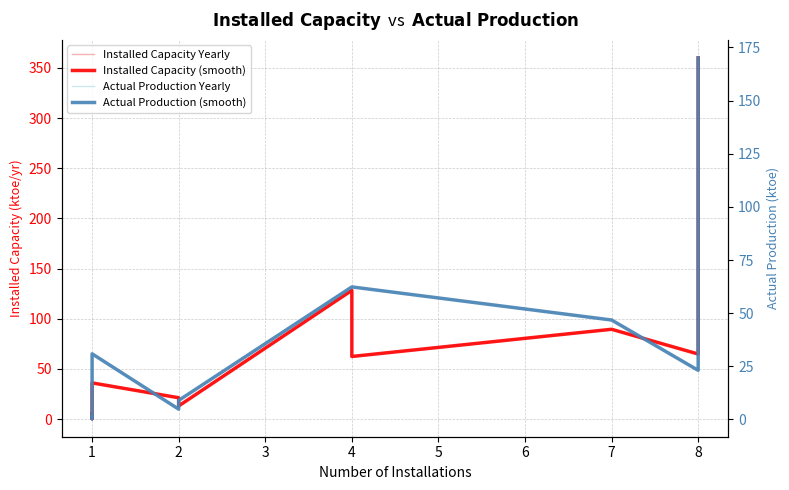

Reading left to right, extract all data points from this chart.

Installed Capacity Yearly: 5.0	0.3	36.0	21.2	13.0	128.2	62.3	89.4	64.8	359.9
Installed Capacity (smooth): 5.0	0.3	36.0	21.2	13.0	128.2	62.3	89.4	64.8	359.9
Actual Production Yearly: 1.4	0.3	30.9	4.8	8.9	62.3	62.3	46.8	23.1	170.1
Actual Production (smooth): 1.4	0.3	30.9	4.8	8.9	62.3	62.3	46.8	23.1	170.1